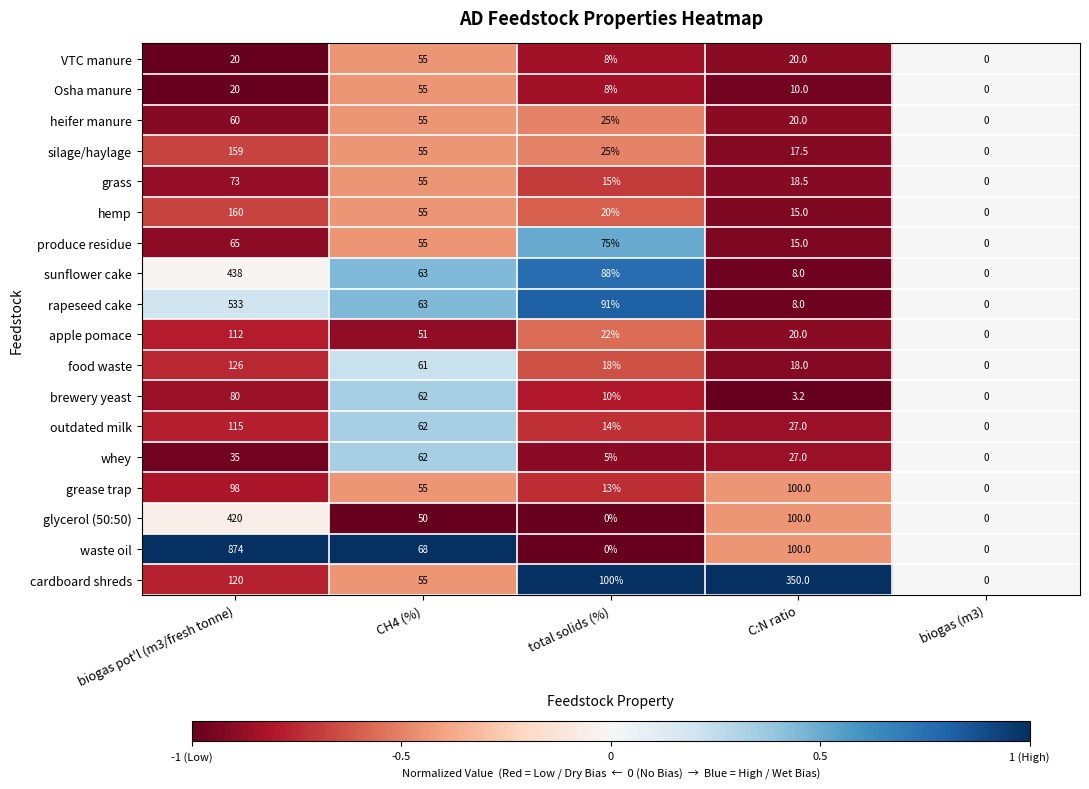

Which series has the largest range (max minus min)?

waste oil